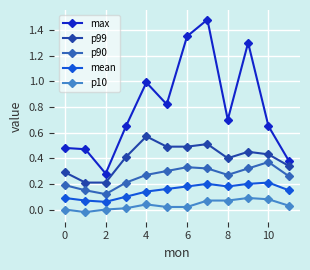

How many distinct data groups are displayed?

5